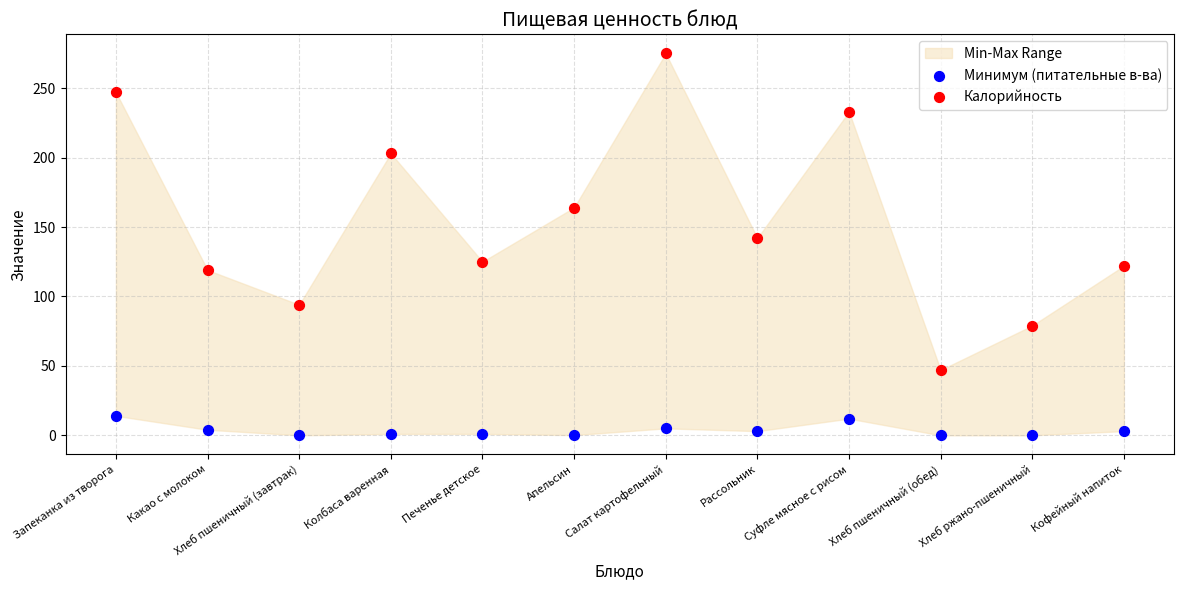

Which series contains the highest Y value?

Калорийность